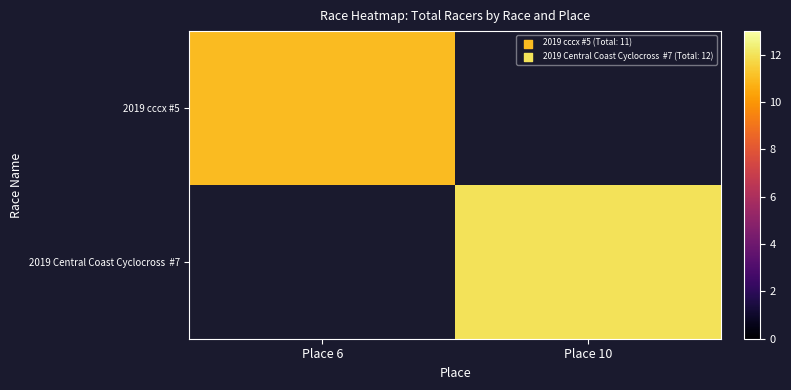

What is the minimum value for 2019 cccx #5?

11.0